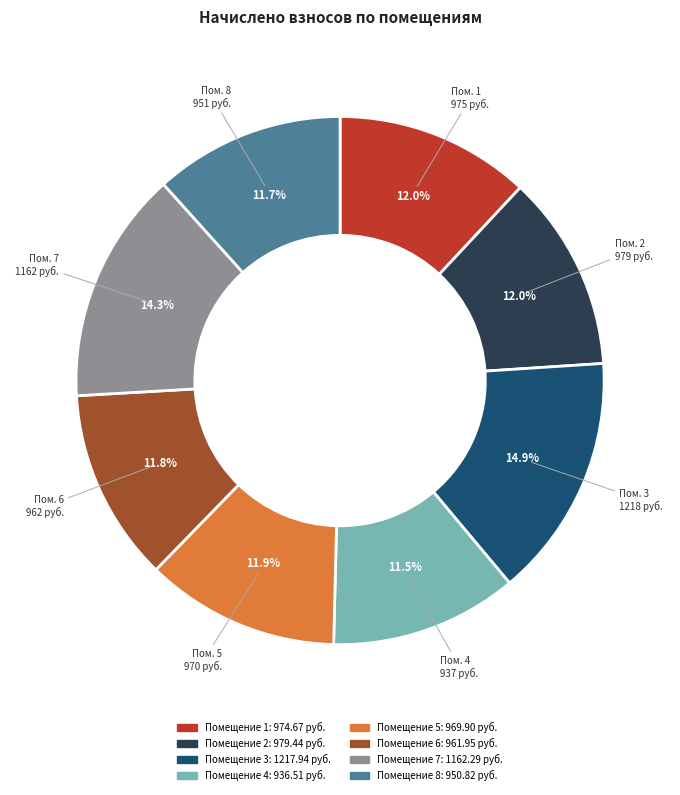

Is there any slice that represents more than half of the pie?

No